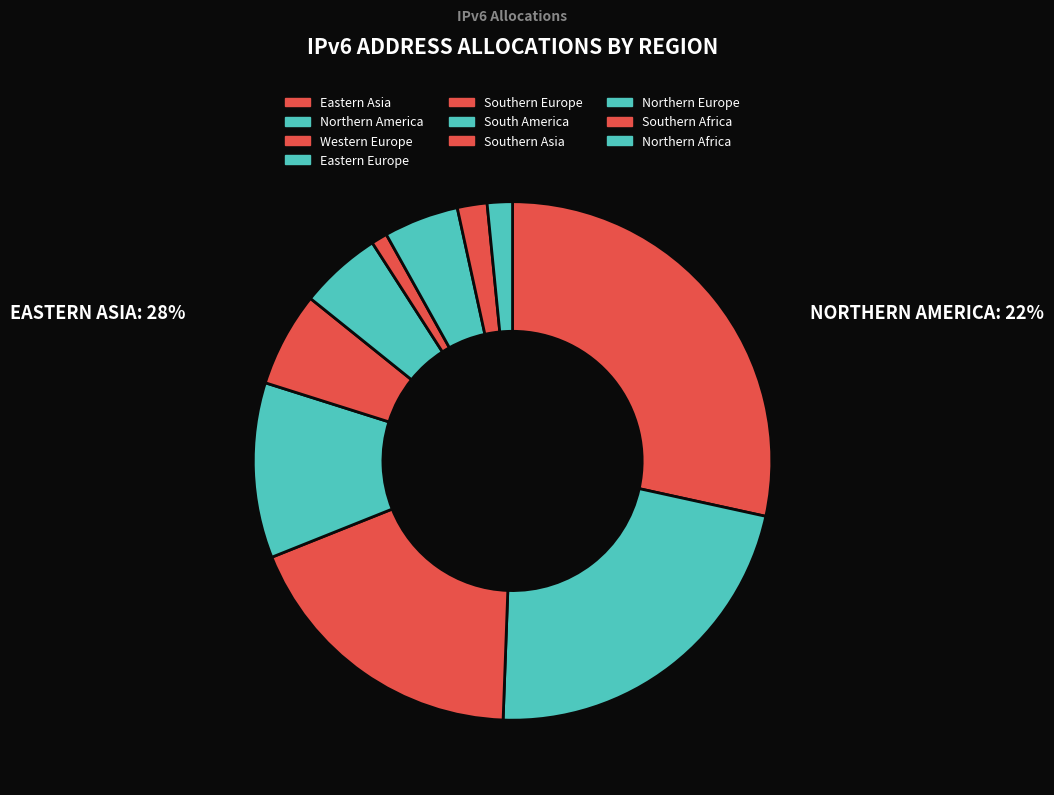

Count the number of slices in the pie.

10